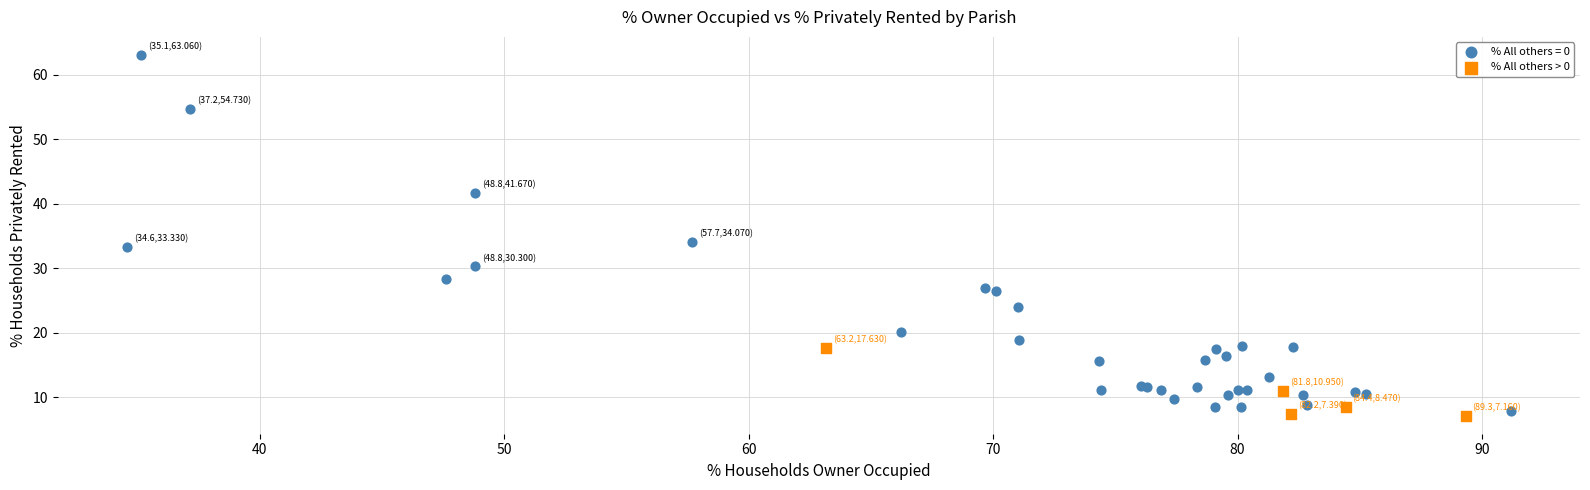

Which series has the largest Y range (max minus min)?

% All others = 0